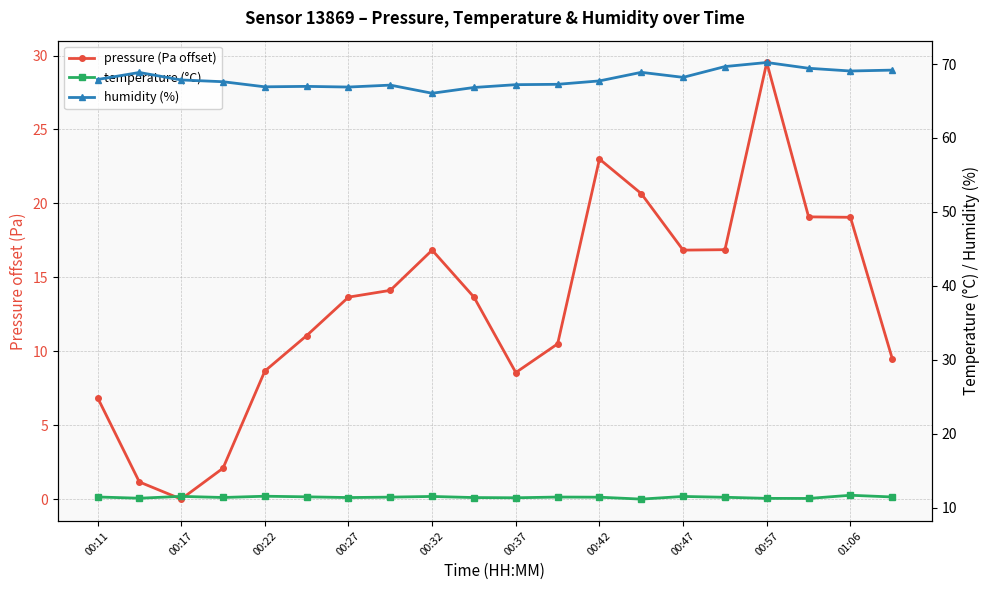

What is the value of the pressure (Pa offset) point at the 18th from the left?

19.1